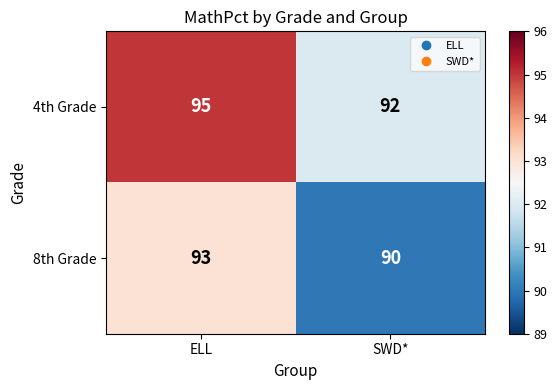

How many distinct data groups are displayed?

2